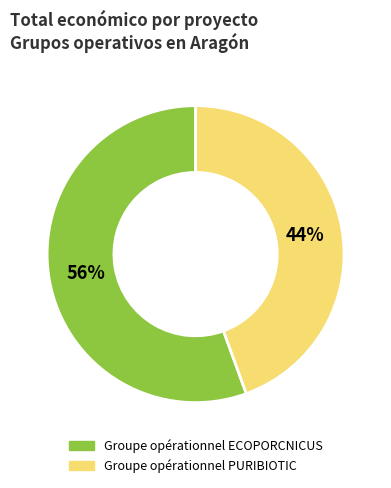

What is the majority slice?

Groupe opérationnel ECOPORCNICUS